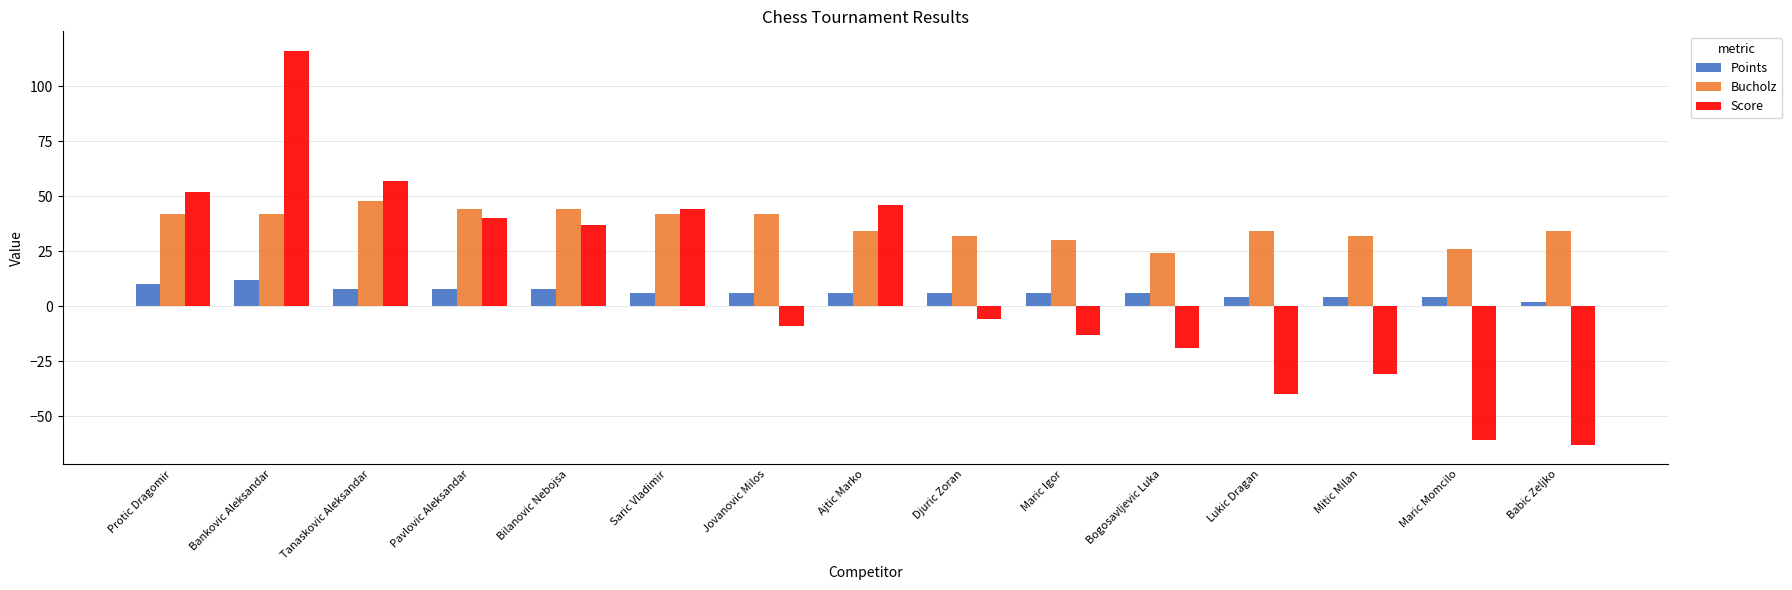

Reading right to left, transcribe all the data shown in this chart.

Points: 2	4	4	4	6	6	6	6	6	6	8	8	8	12	10
Bucholz: 34	26	32	34	24	30	32	34	42	42	44	44	48	42	42
Score: -63	-61	-31	-40	-19	-13	-6	46	-9	44	37	40	57	116	52